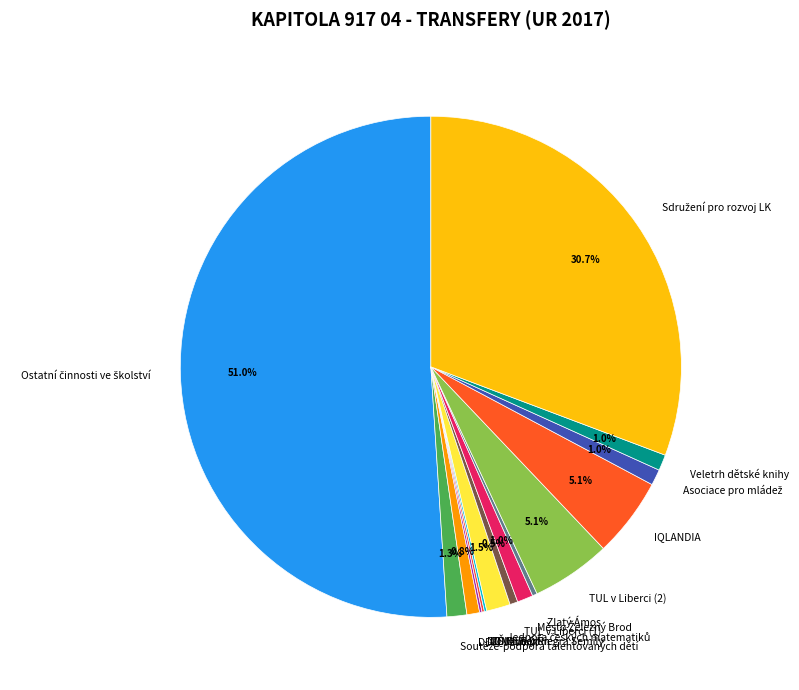

What percentage do DDM Větrník and TUL v Liberci (1) together represent?

1.3%